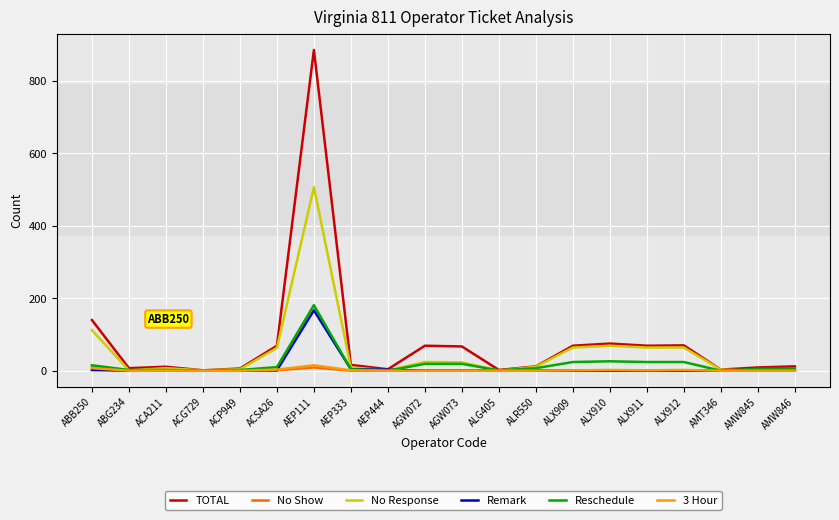

At which label is No Response closest to 253?

ABB250